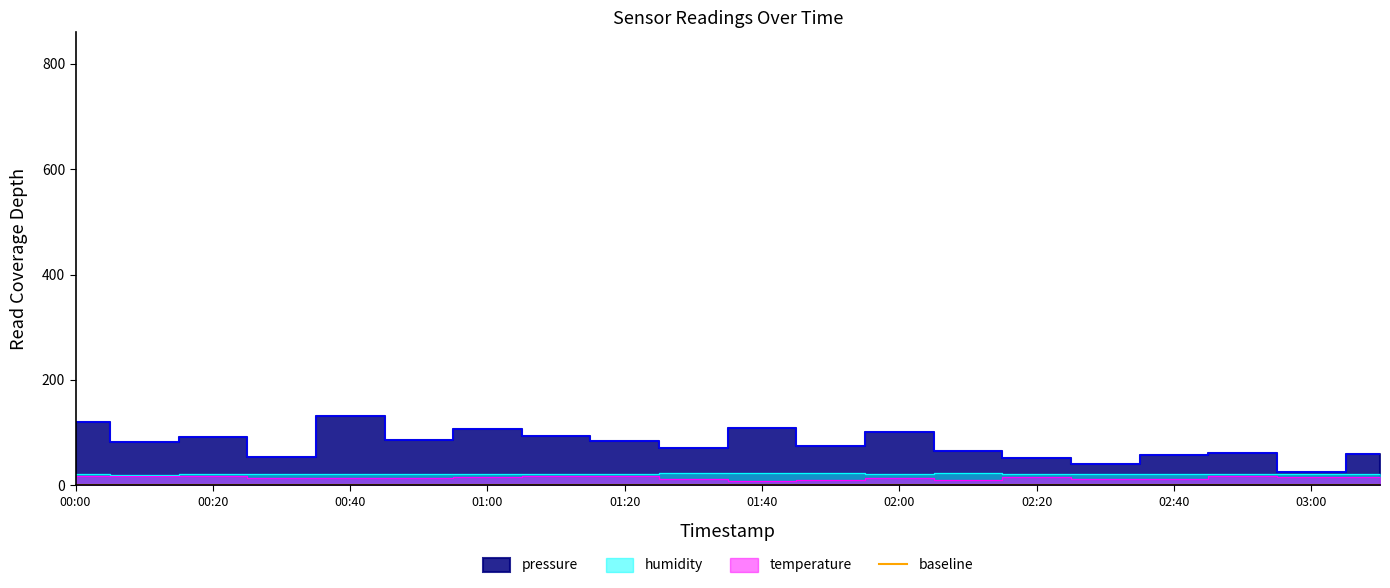

At which category does humidity reach its first local valley?

00:10